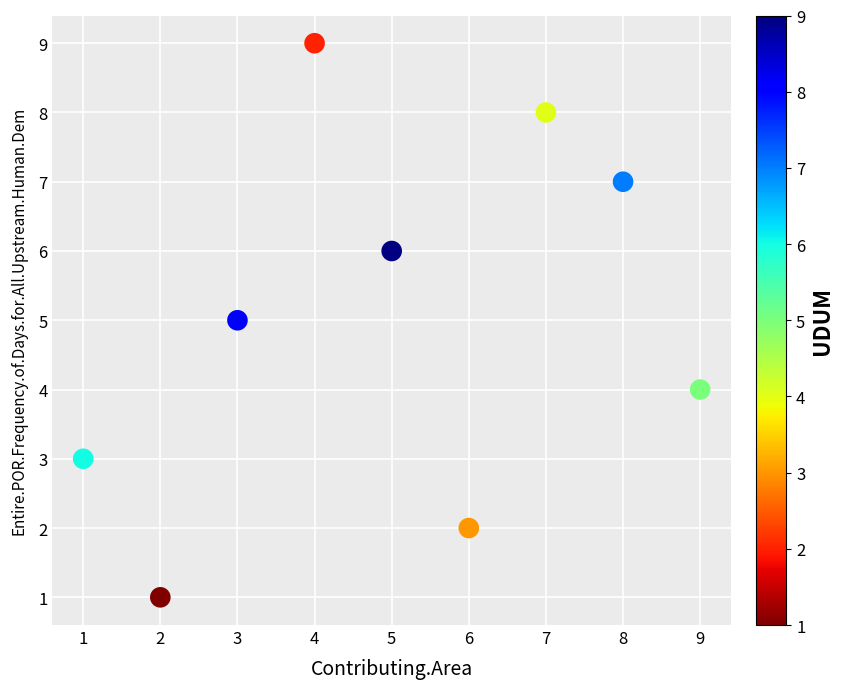

What is the range of X values (max minus min)?

8